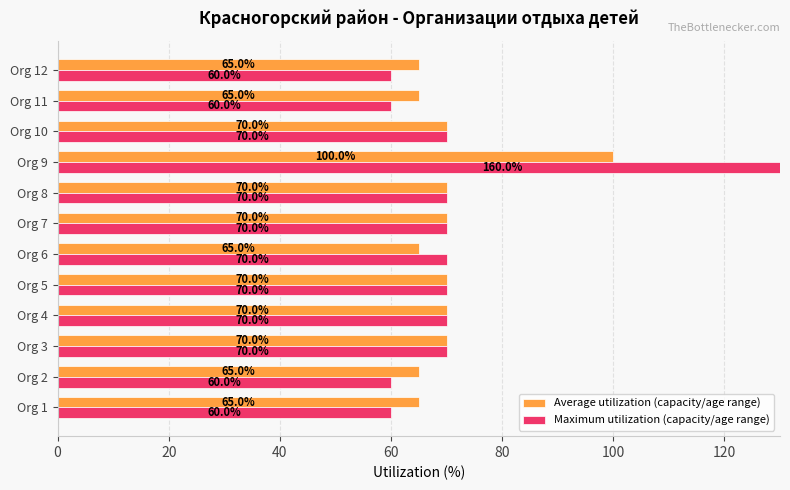

At Org 8, list the series in order from largest to smallest.

Average utilization (capacity/age range), Maximum utilization (capacity/age range)